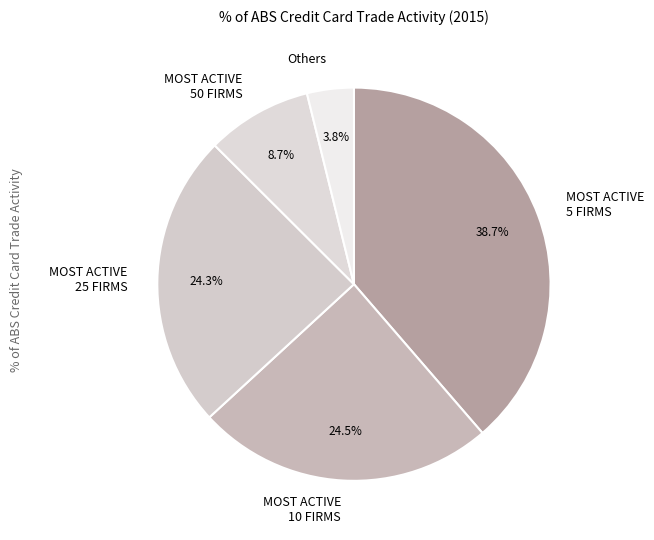

How many segments does this pie chart have?

5